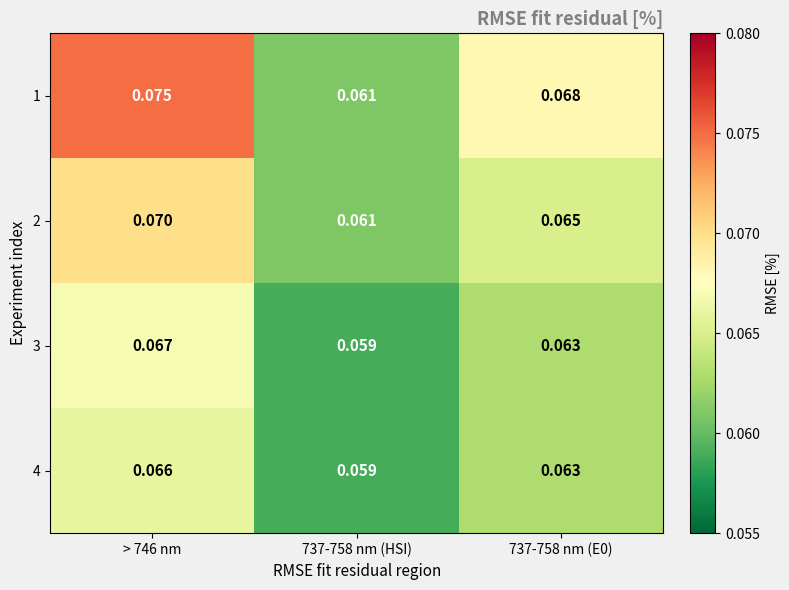

Is the value of 2 at 737-758 nm (HSI) greater than the value of 3 at > 746 nm?

No